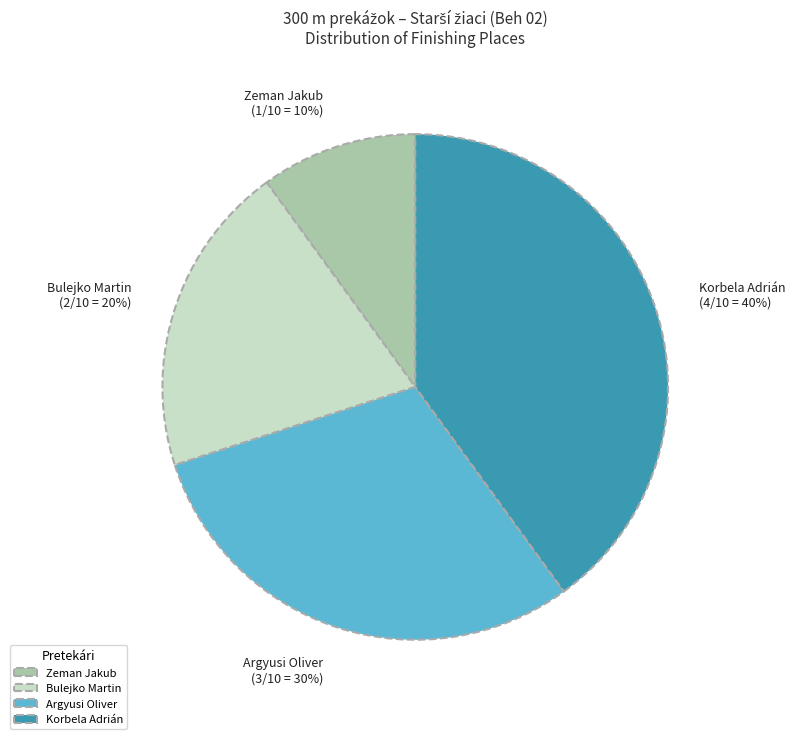

True or false: Zeman Jakub accounts for 10% of the total.

True